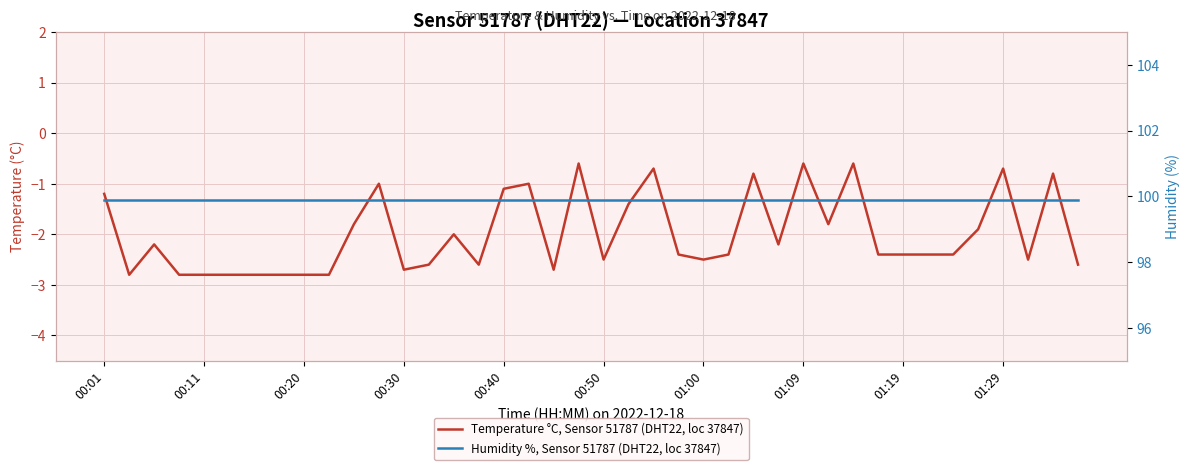

What is the greatest value displayed?

99.9